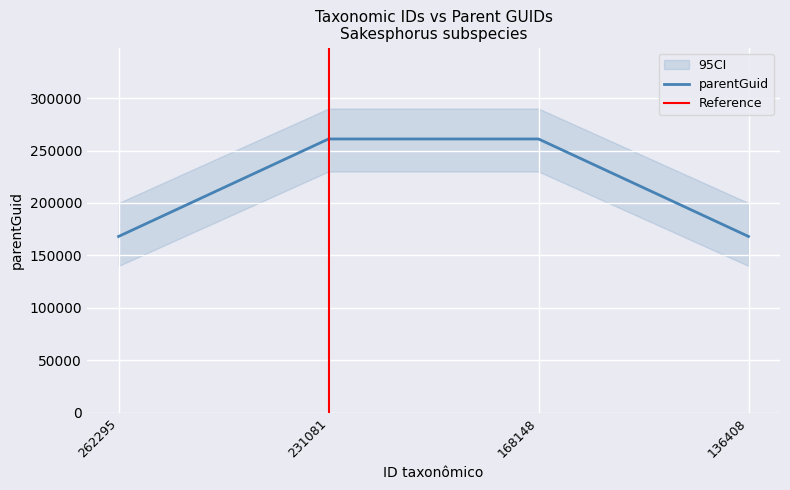

What is the change in value from 262295 to 231081?

+92928